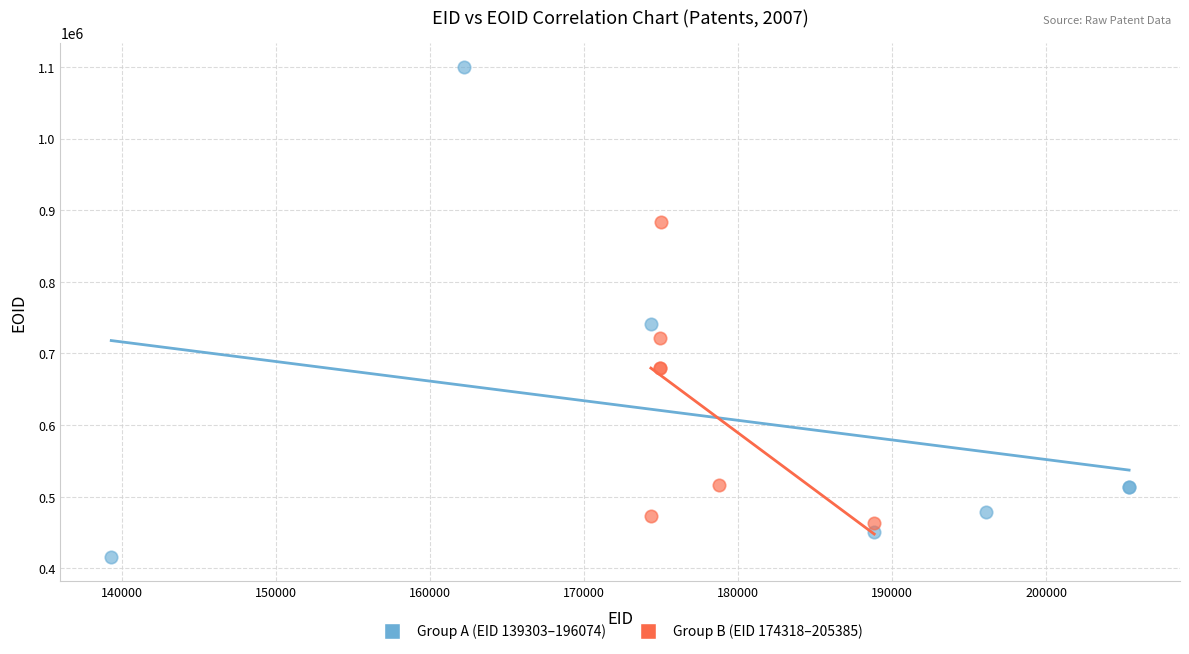

Which series contains the lowest Y value?

Group A (EID 139303–196074)